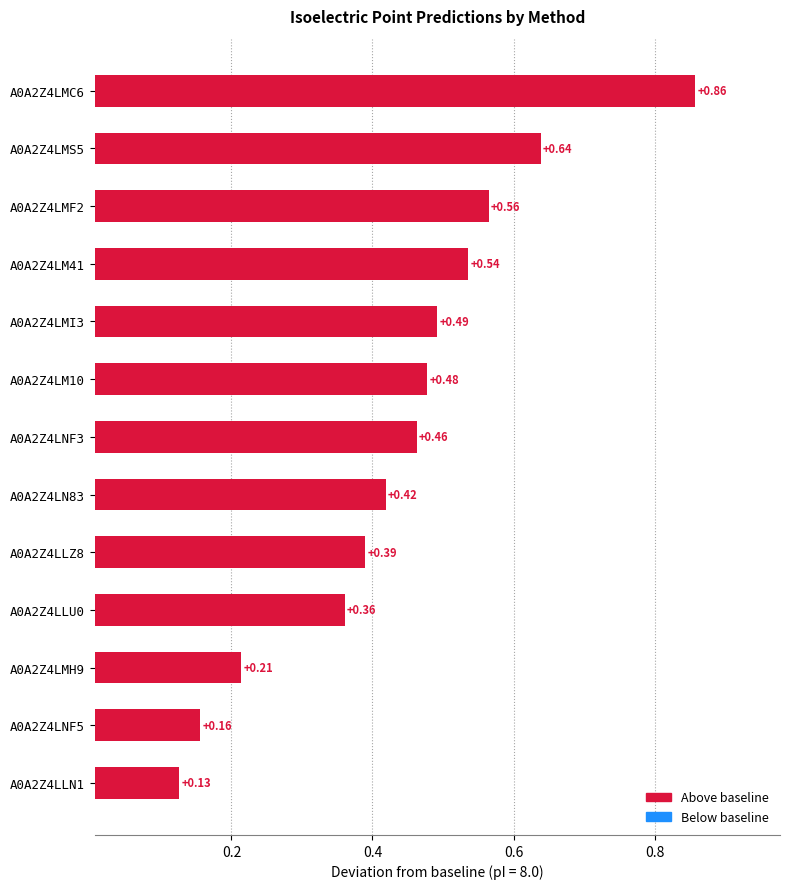

Which has a higher value, A0A2Z4LMH9 or A0A2Z4LNF3?

A0A2Z4LNF3